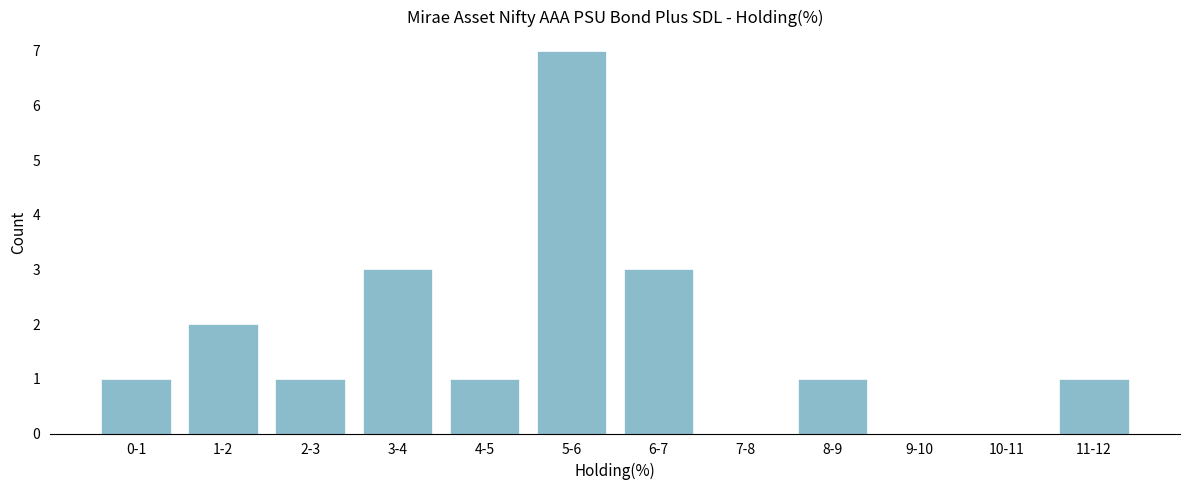

Reading left to right, what are all the values shown in this chart?

0-1=1	1-2=2	2-3=1	3-4=3	4-5=1	5-6=7	6-7=3	7-8=0	8-9=1	9-10=0	10-11=0	11-12=1